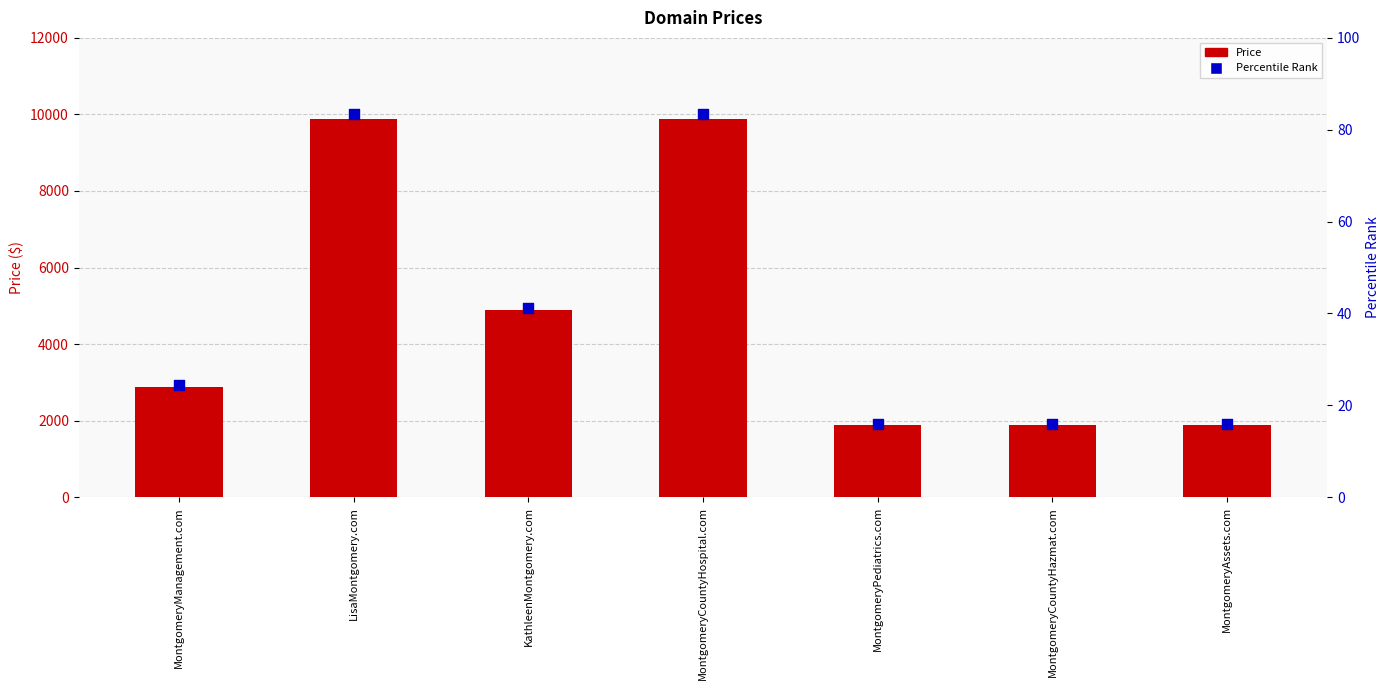

Which series has the largest total across all categories?

Percentile Rank